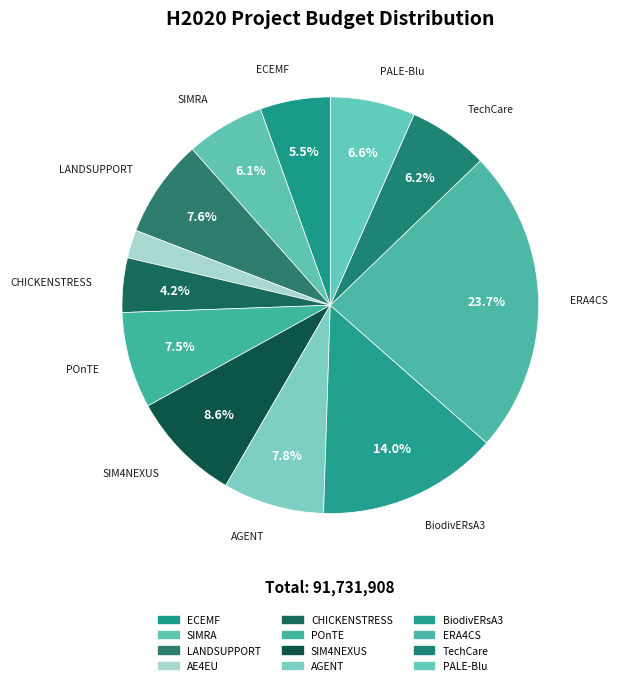

Count the number of slices in the pie.

12